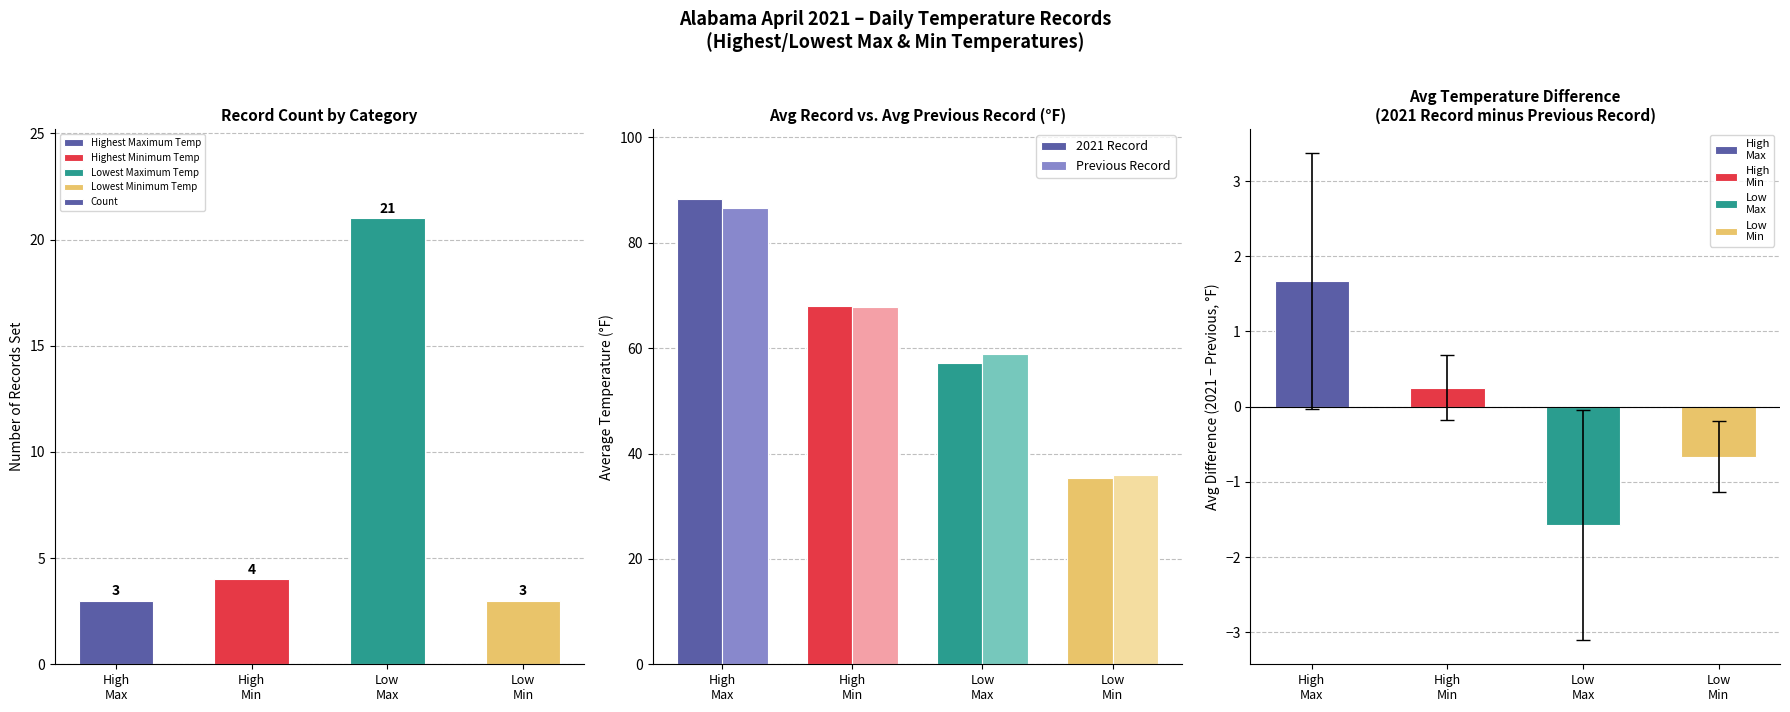

What is the sum of all 2021 Record values?

248.9